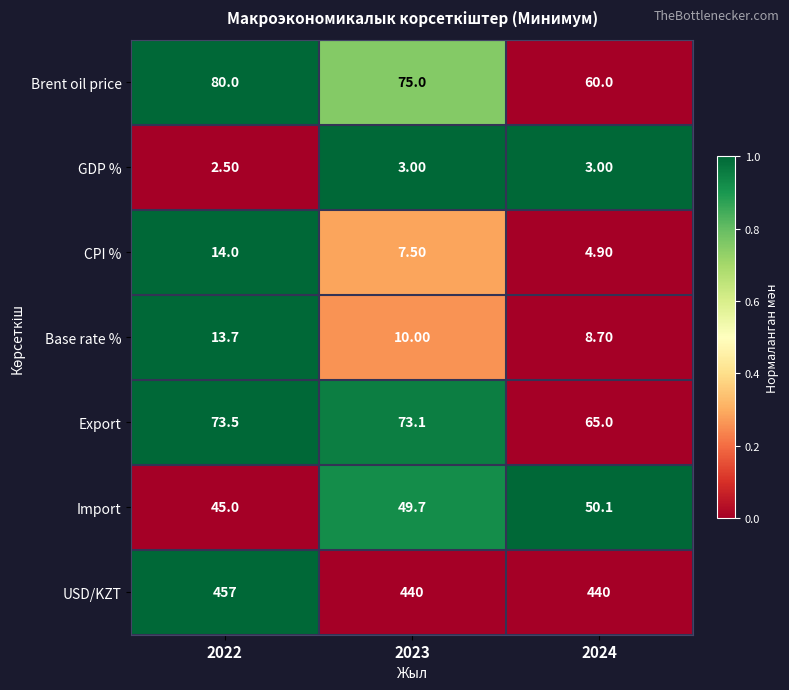

Rank the series at 2024 from highest to lowest value.

USD/KZT, Export, Brent oil price, Import, Base rate %, CPI %, GDP %